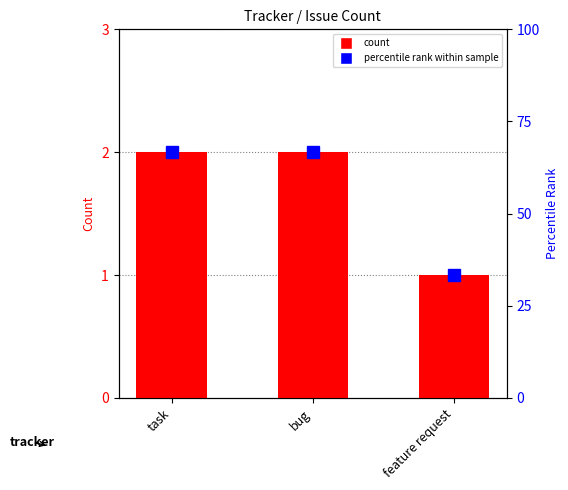

At which category does the chart reach its minimum across all series?

feature request